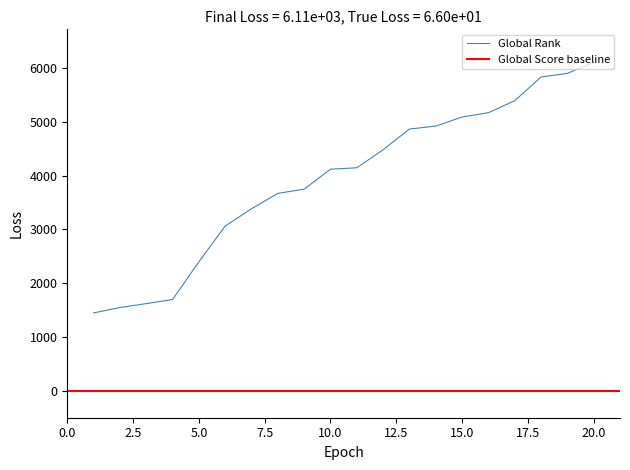

Between 14 and 7.5, which is larger?

14